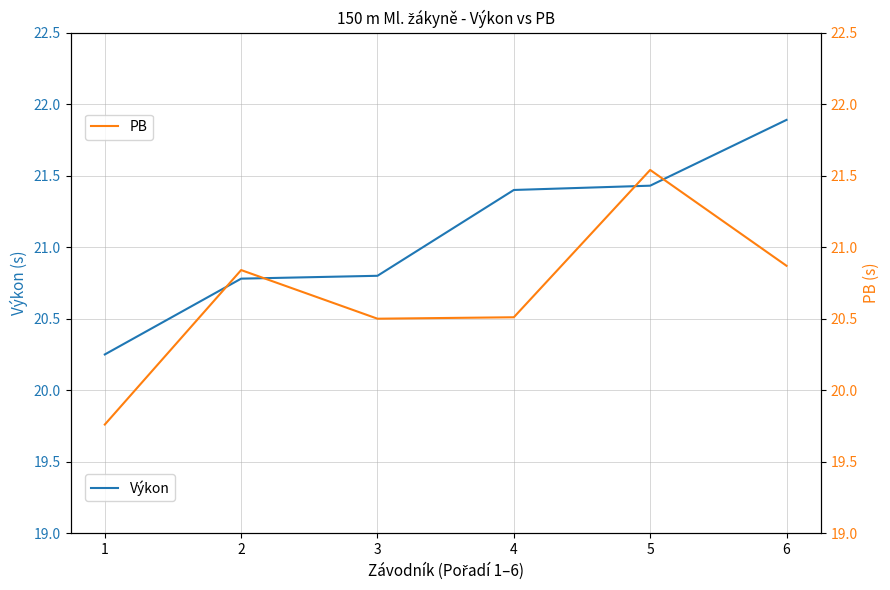

What is the maximum value shown in the chart?

21.9